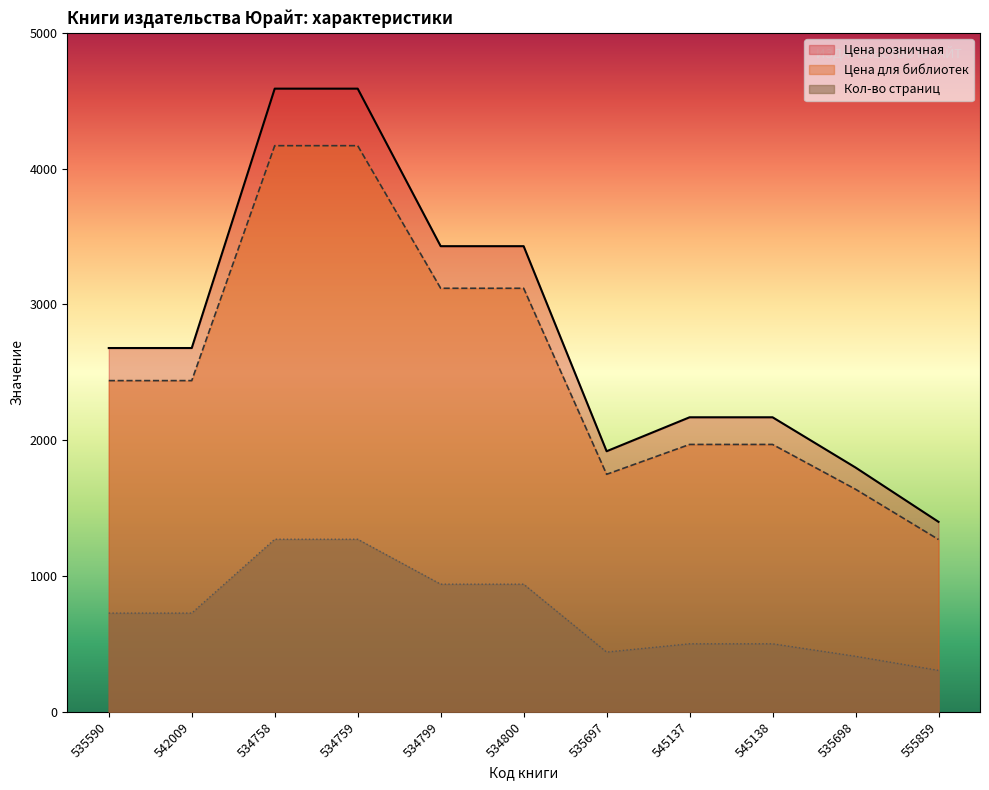

Reading left to right, what are all the values shown in this chart?

Кол-во страниц: 727	727	1271	1271	940	940	440	501	501	409	305
Цена для библиотек: 2439	2439	4169	4169	3119	3119	1749	1969	1969	1639	1269
Цена розничная: 2679	2679	4589	4589	3429	3429	1919	2169	2169	1799	1399